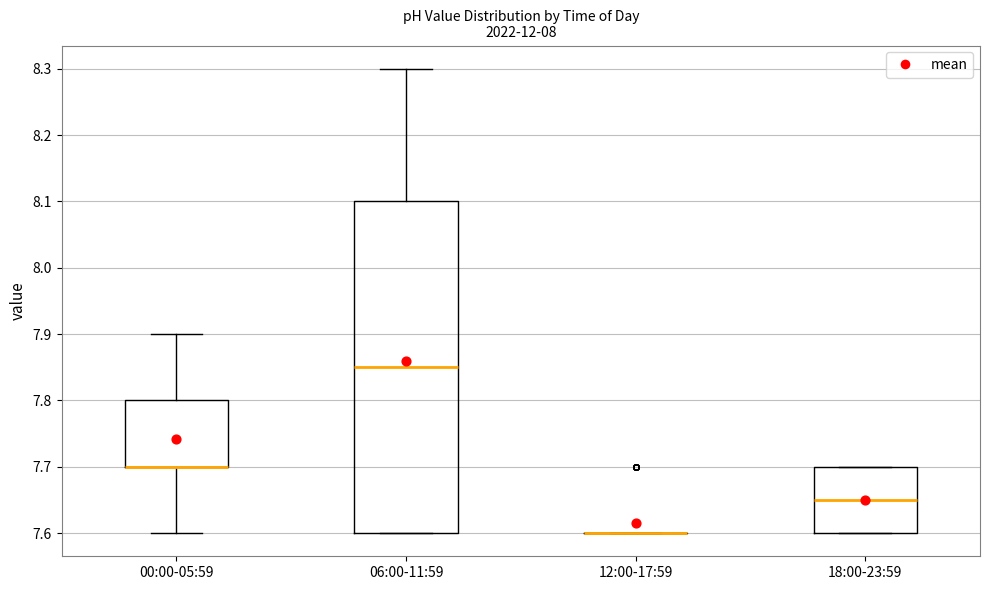

Reading left to right, transcribe this box plot: for each box, give where its median line is, the range the box spans, and where its two whiskers end, as read against the y-axis. The values are not printed on the chart, so give them approximately, as read against the axis.

00:00-05:59: median 7.70 (drawn on the box's lower edge), box 7.70 to 7.80, whiskers 7.60 to 7.90
06:00-11:59: median 7.85, box 7.60 to 8.10, whiskers 7.60 to 8.30
12:00-17:59: box collapsed to a line at 7.60, whiskers 7.60 to 7.60
18:00-23:59: median 7.65, box 7.60 to 7.70, whiskers 7.60 to 7.70